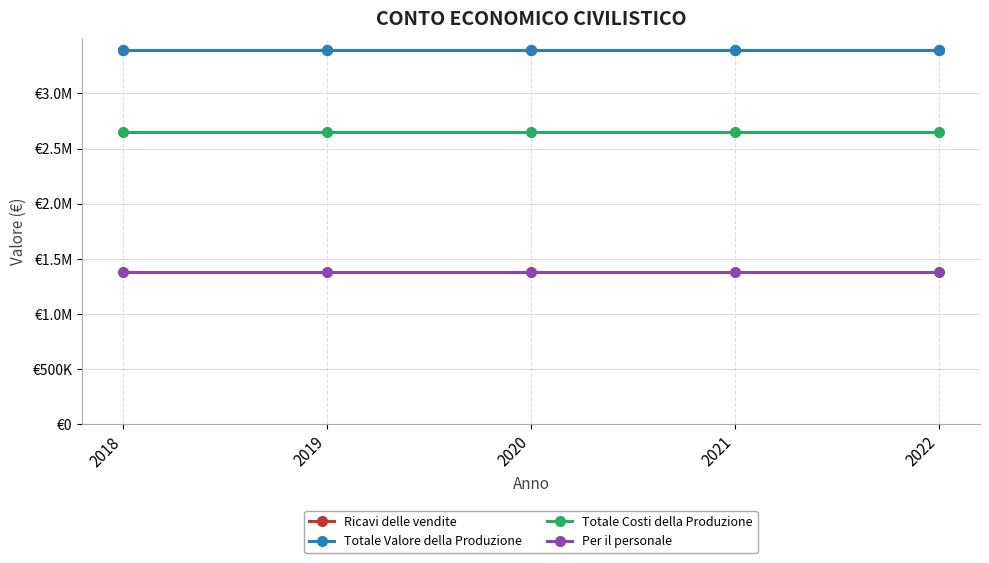

Reading right to left, transcribe all the data shown in this chart.

Ricavi delle vendite: 3396249	3396249	3396249	3396249	3396249
Totale Valore della Produzione: 3396253	3396253	3396253	3396253	3396253
Totale Costi della Produzione: 2651683	2651683	2651683	2651683	2651683
Per il personale: 1381433	1381433	1381433	1381433	1381433